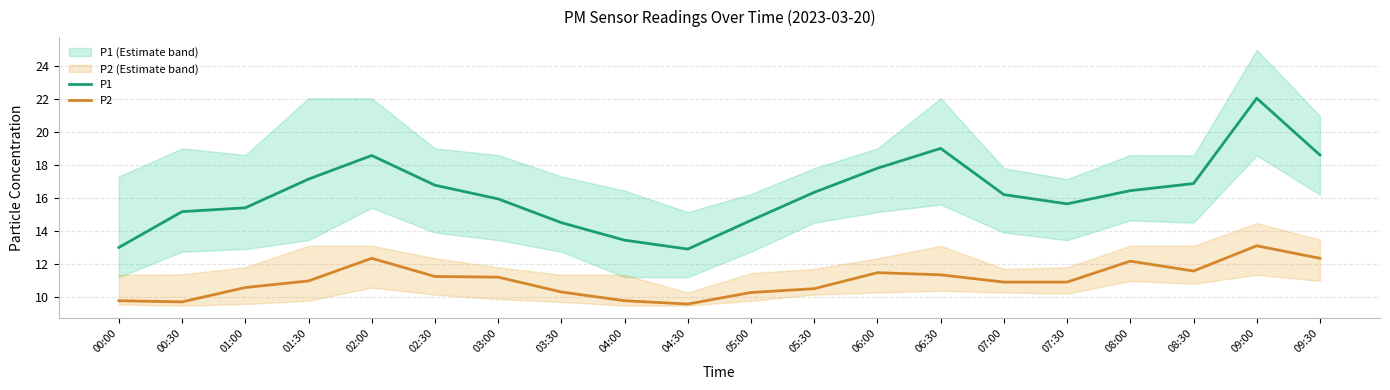

What position from the left is 08:00?

17